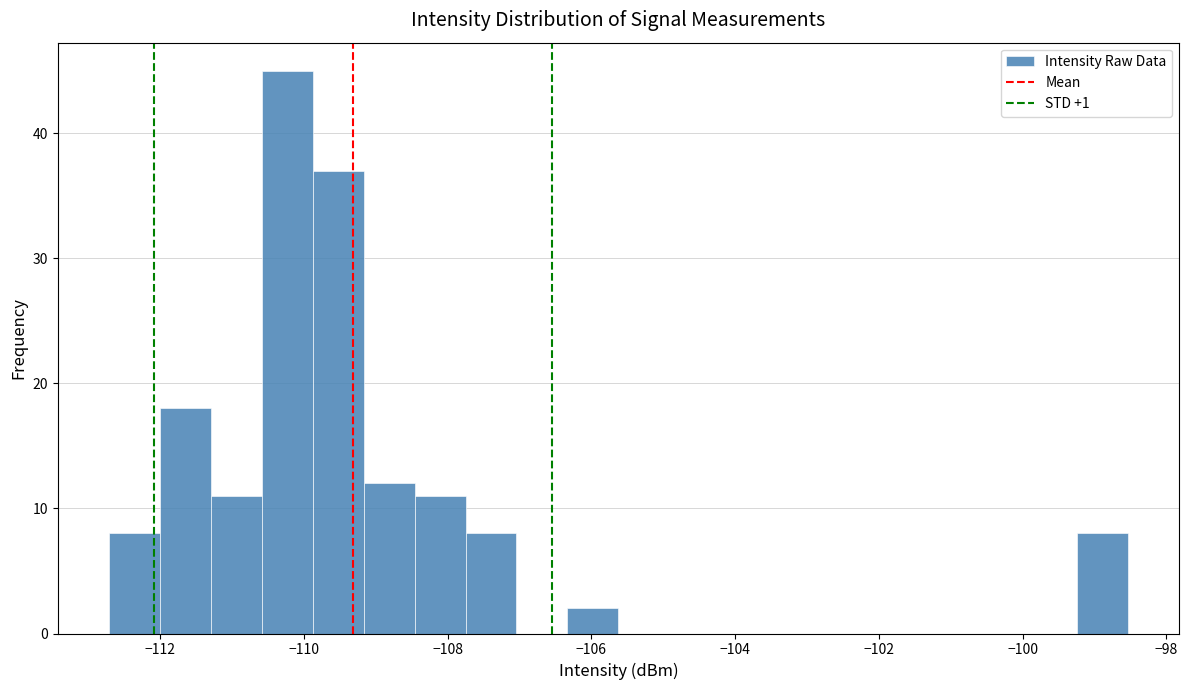

Around what value on the x-axis is the tallest bar? Give the approximate position of its centre, as read against the axis.

-110.2